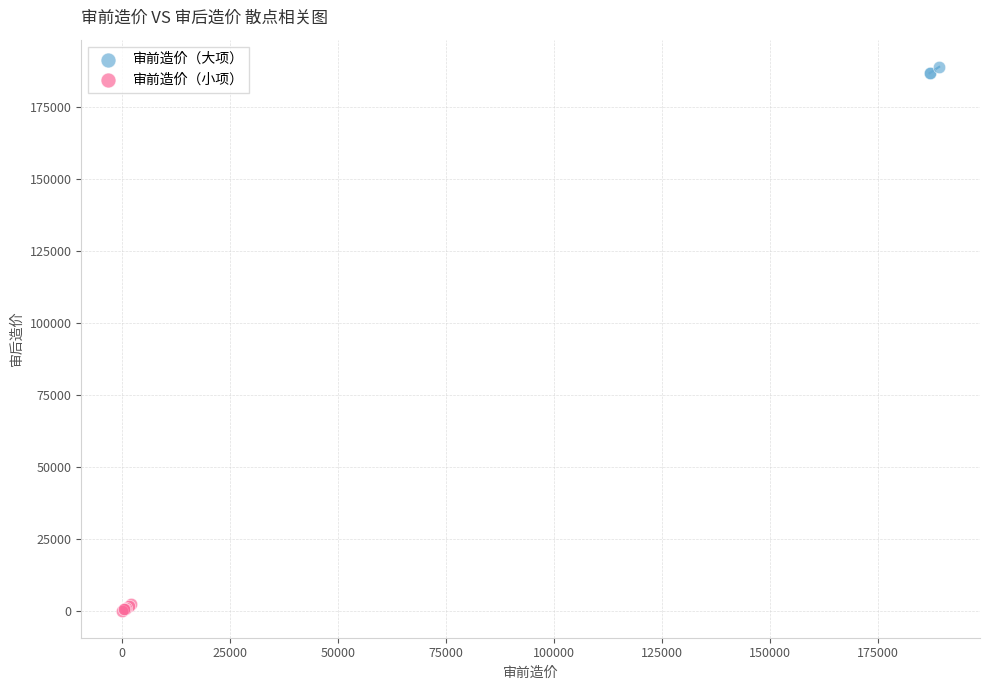

Which series reaches the minimum Y coordinate?

审前造价（小项）